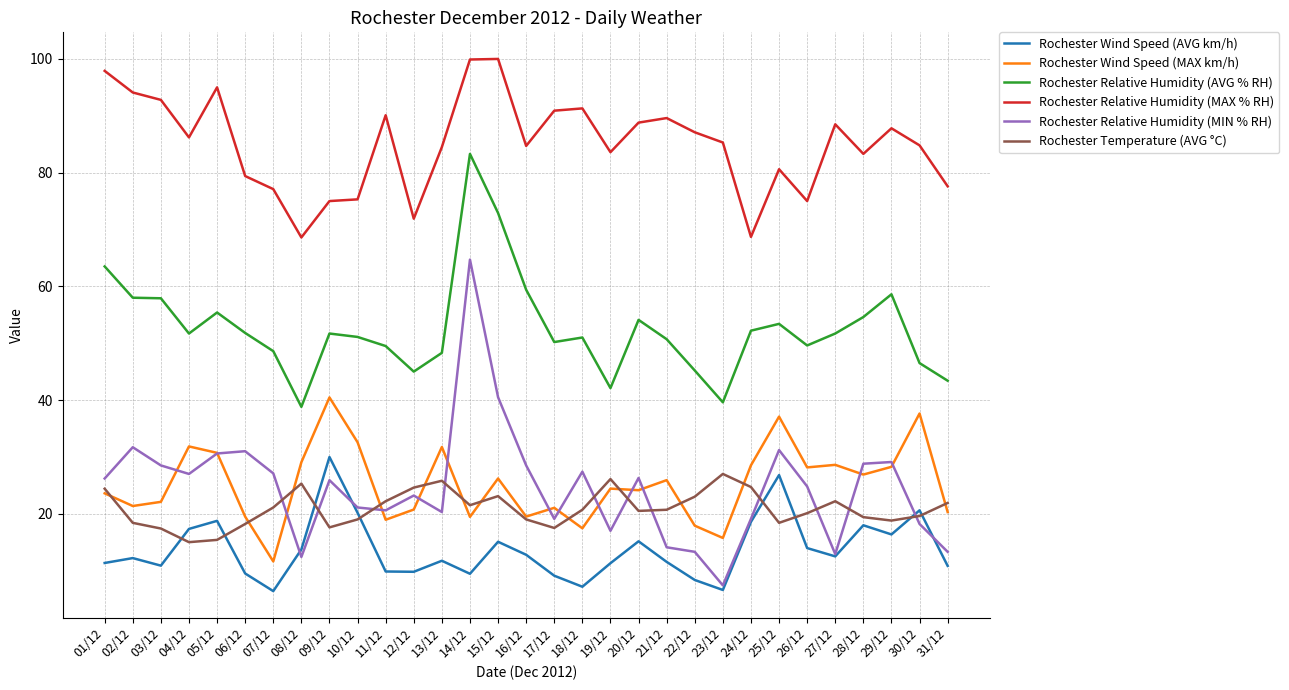

What is the sum of the Rochester Relative Humidity (AVG % RH) values at 05/12 and 22/12?

100.6